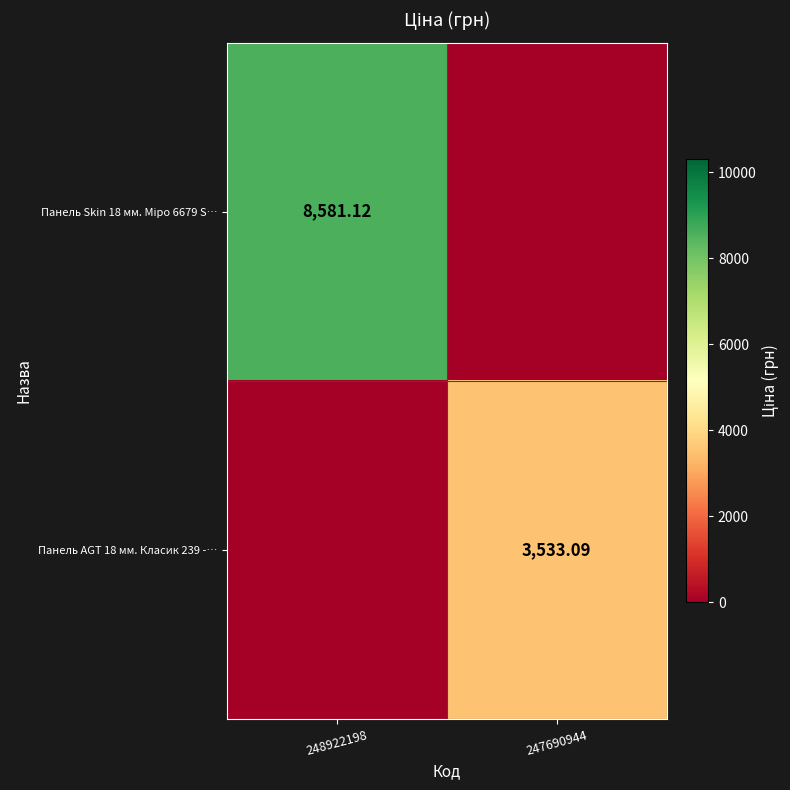

At how many categories does at least one series exceed 409?

2